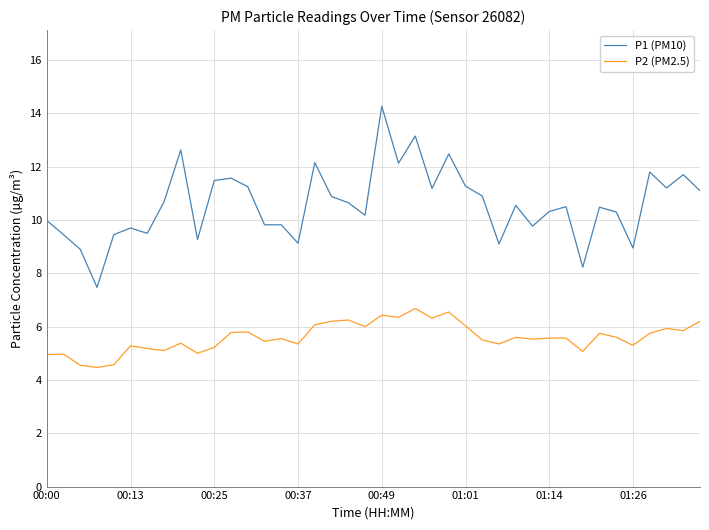

What is the maximum value for P2 (PM2.5)?

6.7